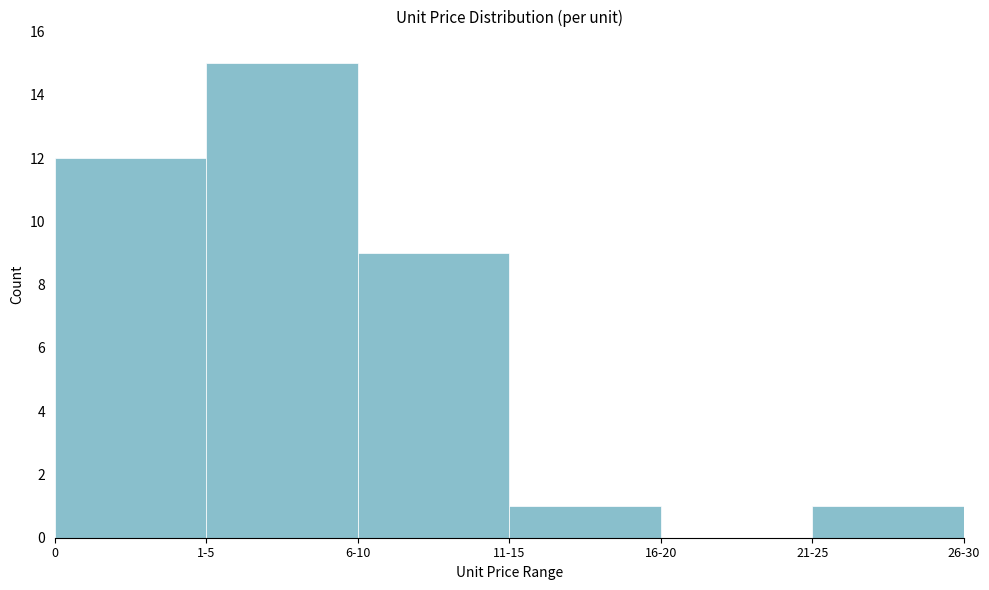

Reading left to right, extract all data points from this chart.

0=12	1-5=15	6-10=9	11-15=1	16-20=0	21-25=1